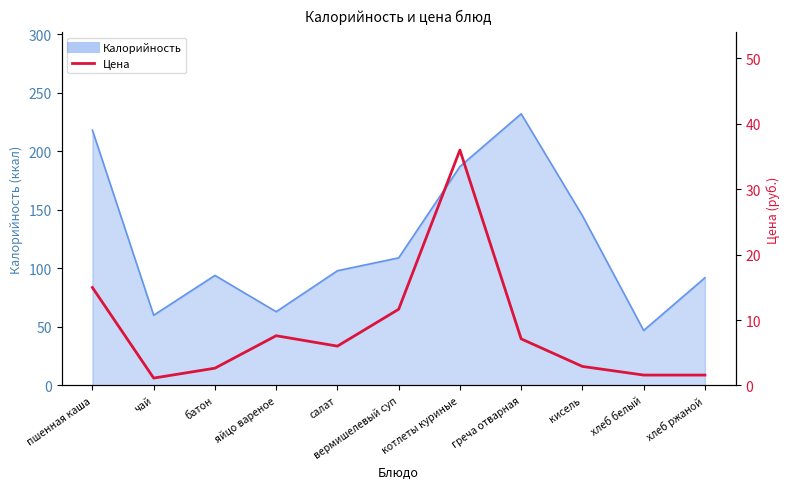

Reading left to right, list all the values displayed in this chart.

пшенная каша=15.0	чай=1.1	батон=2.6	яйцо вареное=7.6	салат=6.0	вермишелевый суп=11.6	котлеты куриные=36.0	греча отварная=7.1	кисель=2.9	хлеб белый=1.6	хлеб ржаной=1.6